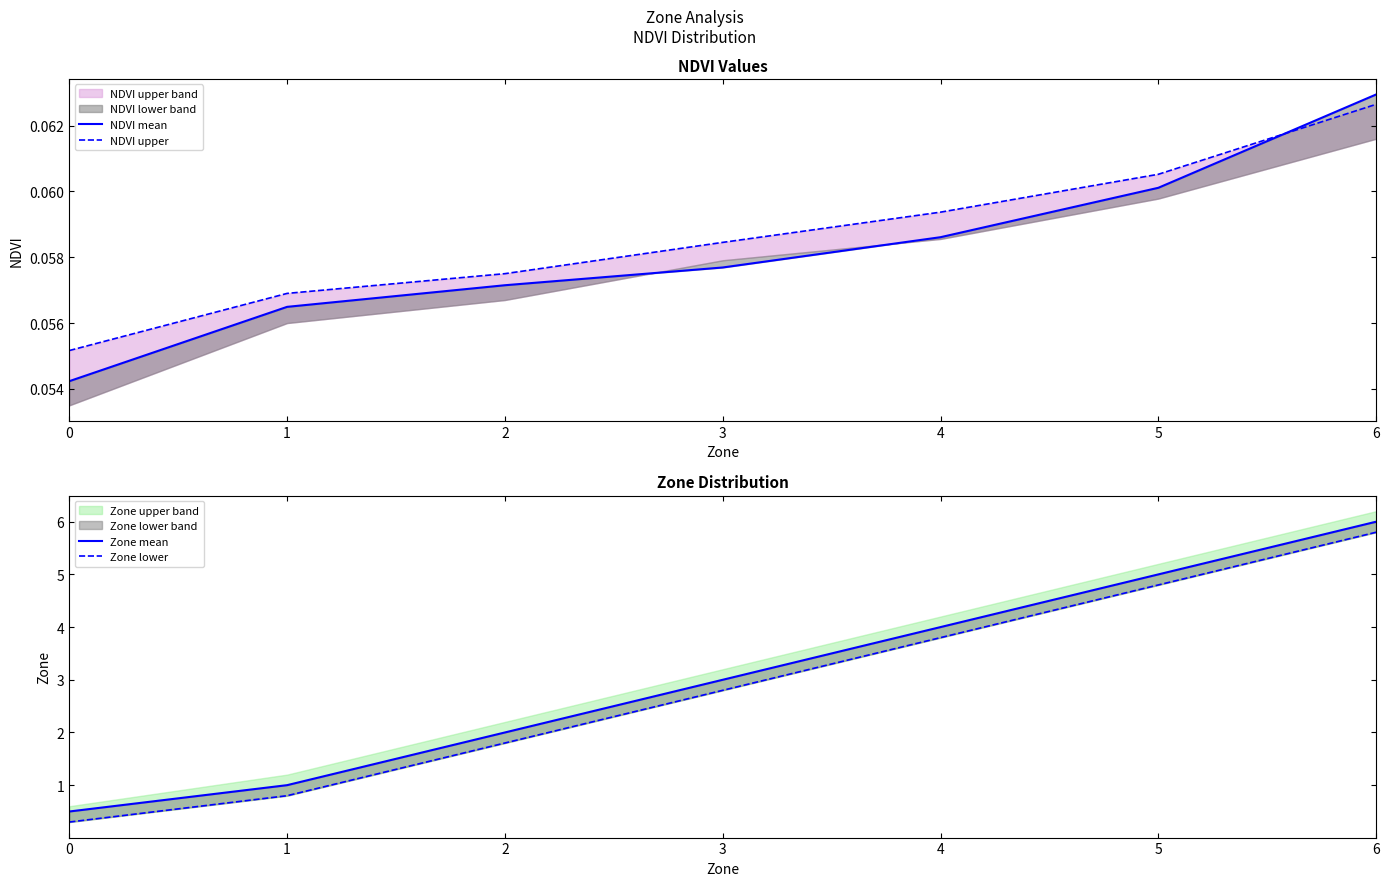

What is the sum of all NDVI mean values?

0.4